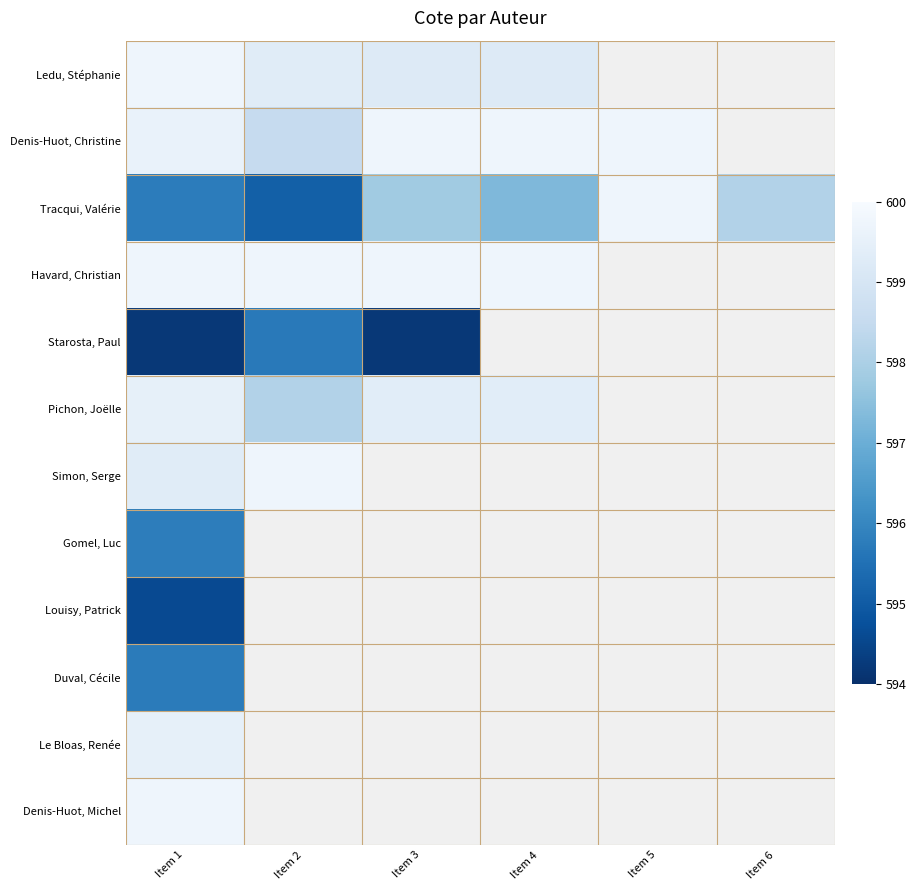

Between Item 1 and Item 2, which series saw the biggest shift?

Starosta, Paul